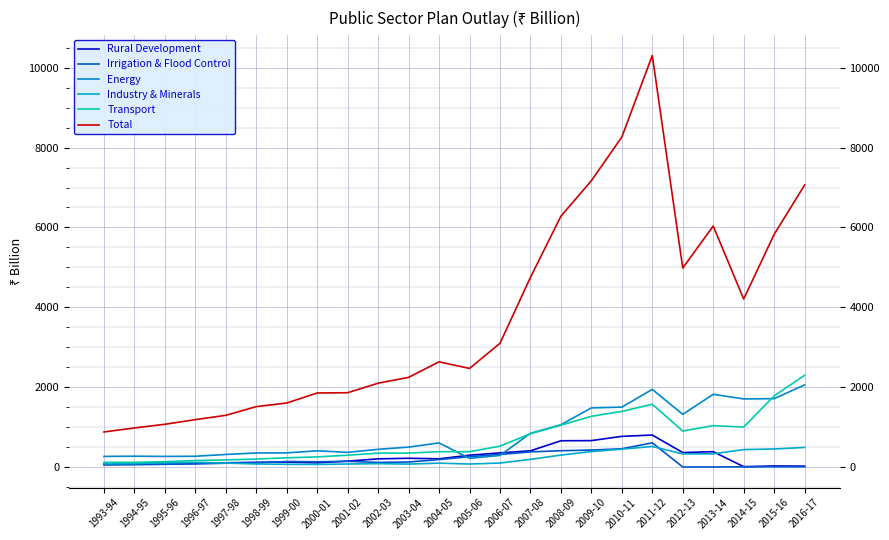

Which series has the widest spread of values?

Total